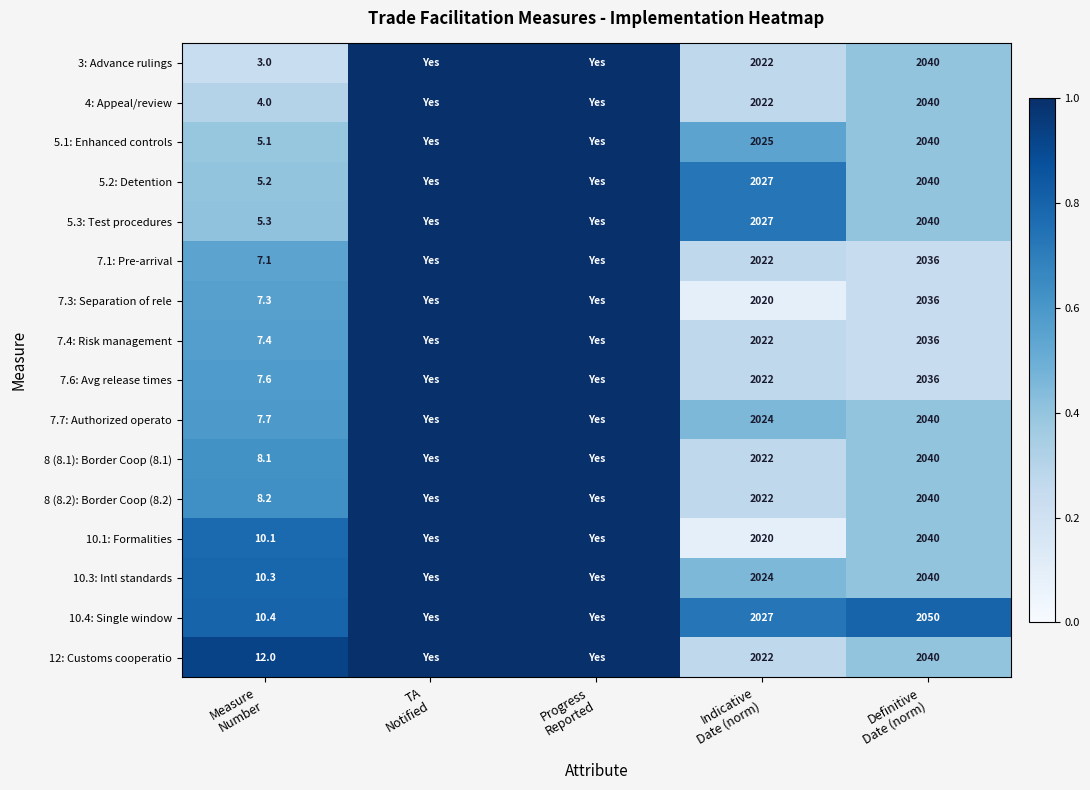

Count the 7.6: Avg release times values in the range 0 to 1.

5